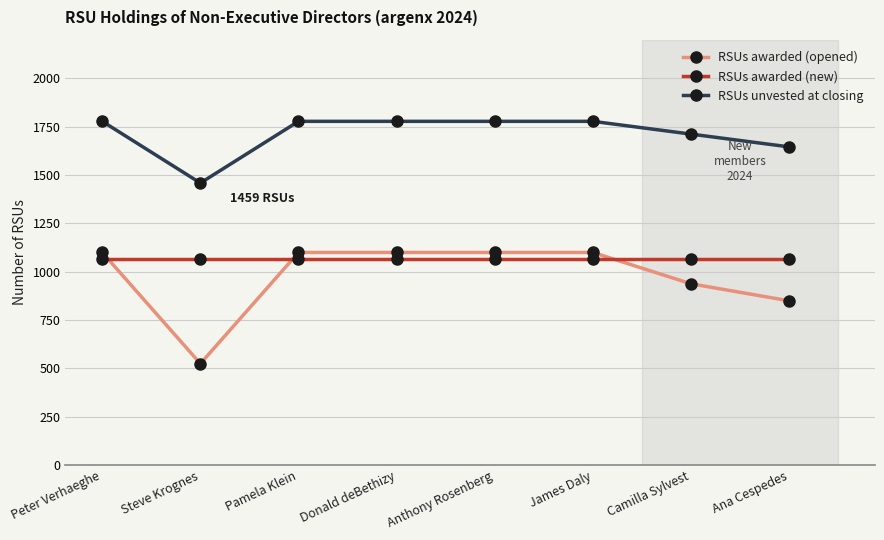

True or false: RSUs unvested at closing has a value of 2352 at James Daly.

False